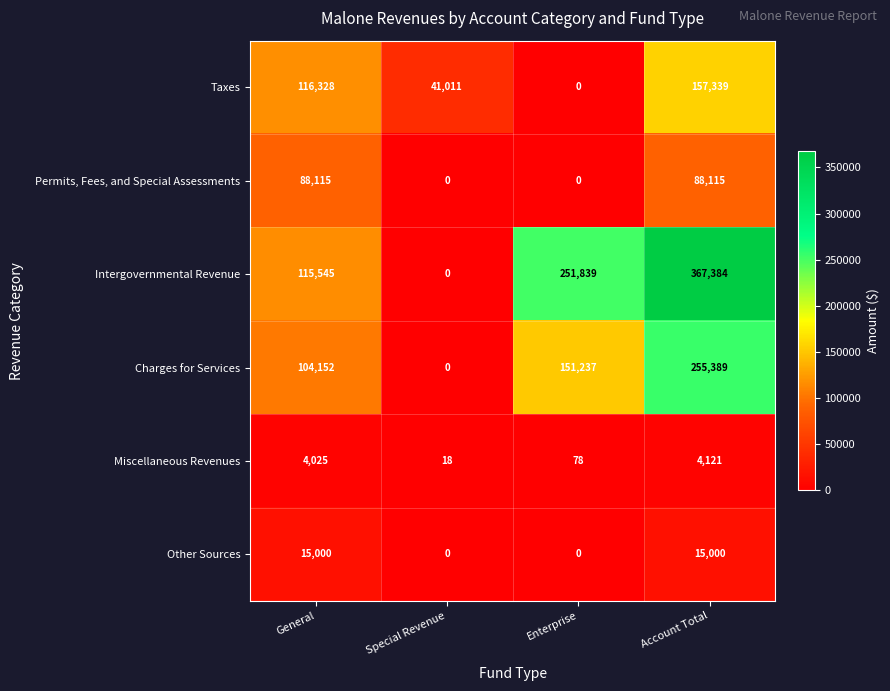

What is the maximum value shown in the chart?

367384